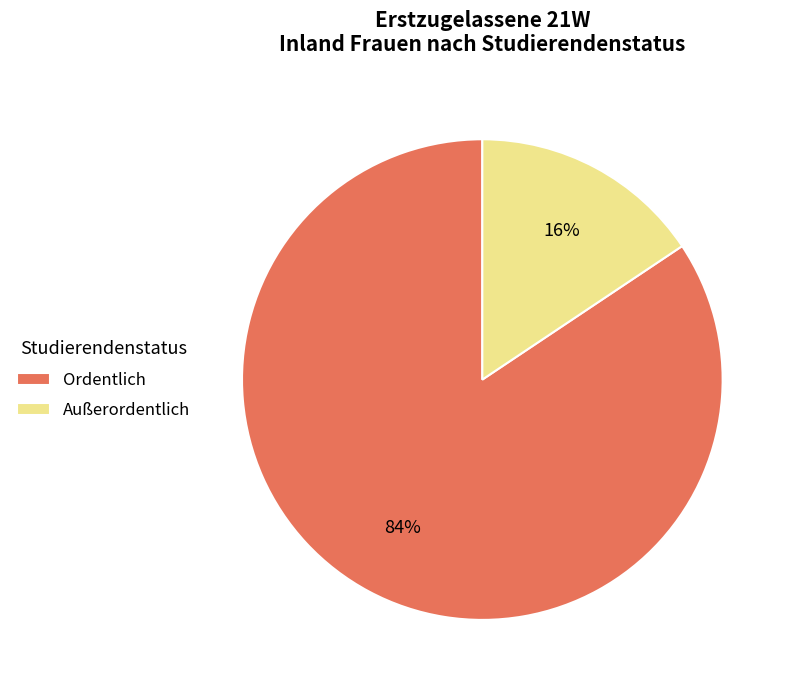

What is the largest slice in the pie chart?

Ordentlich